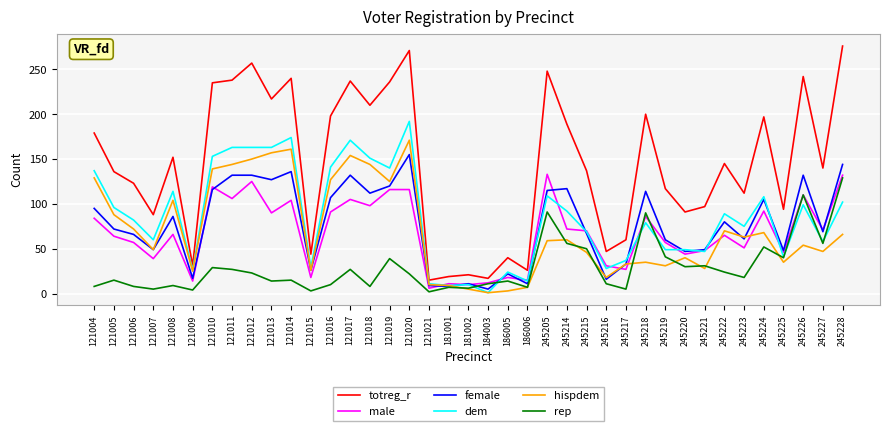

What is the sum of all rep values?

1147